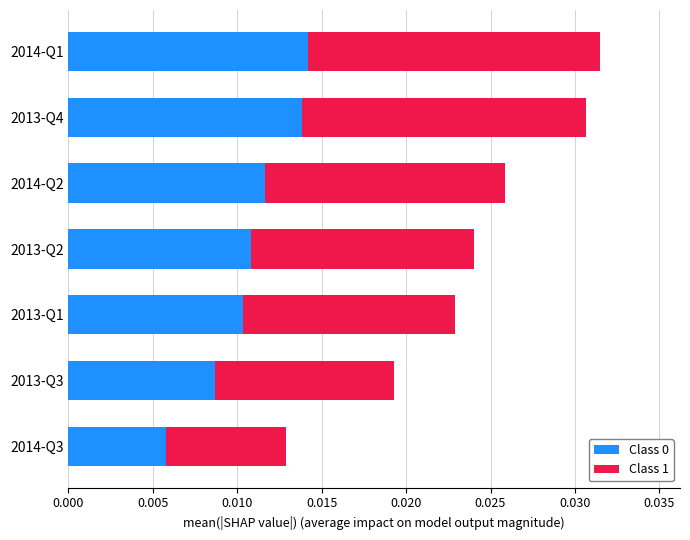

At which category is the sum across all series the highest?

2014-Q1